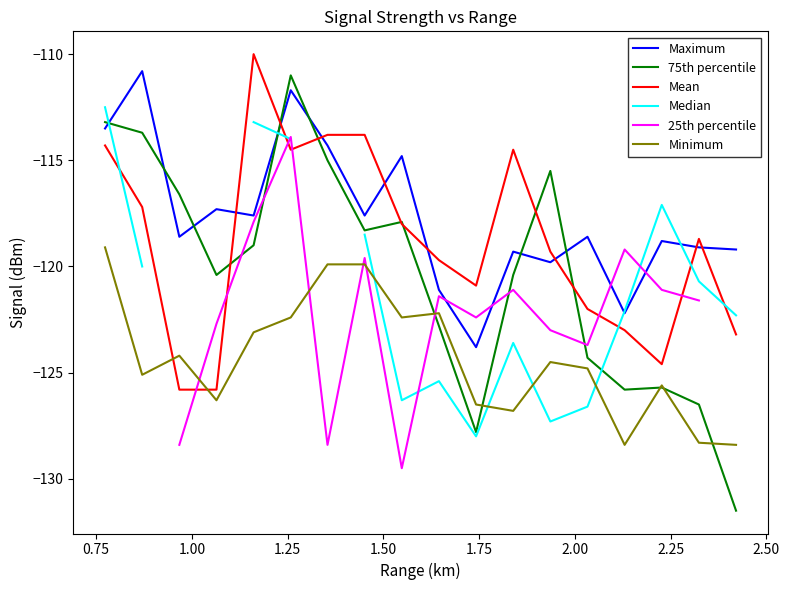

Which series ends up on top after the final intersection of 75th percentile and Maximum?

Maximum